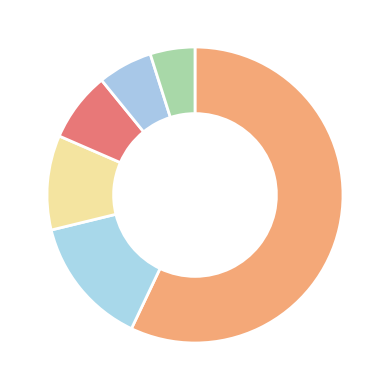

How many segments does this pie chart have?

6